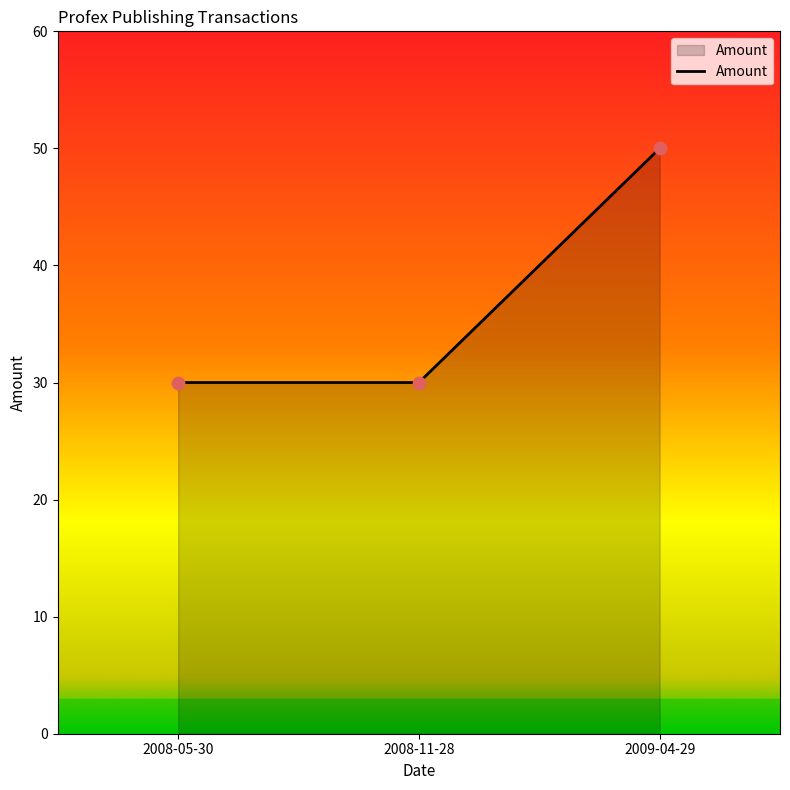

What is the ratio of the value at 2008-11-28 to the value at 2009-04-29?

0.6